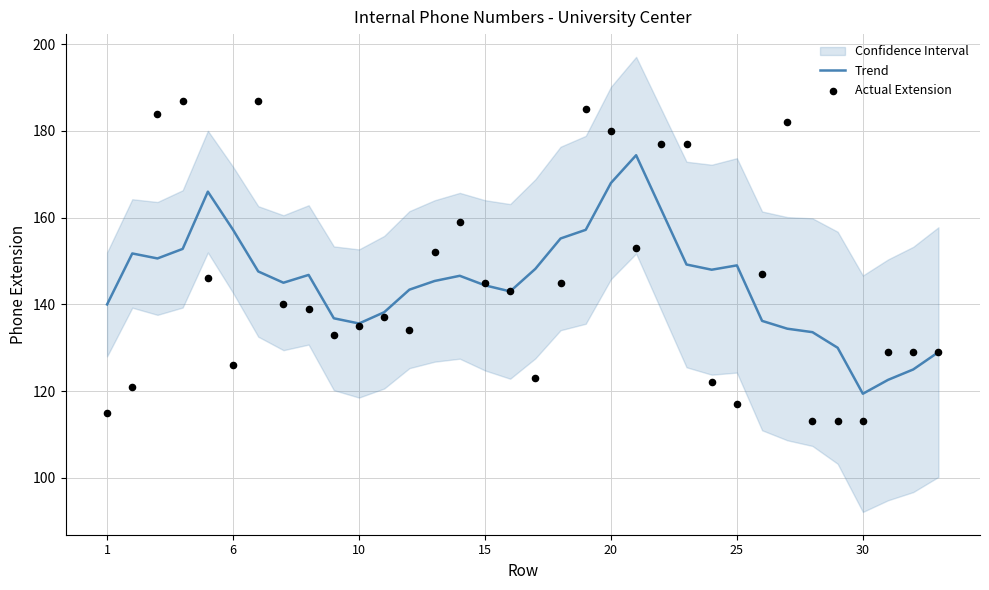

What is the highest value of the Trend series?

174.4